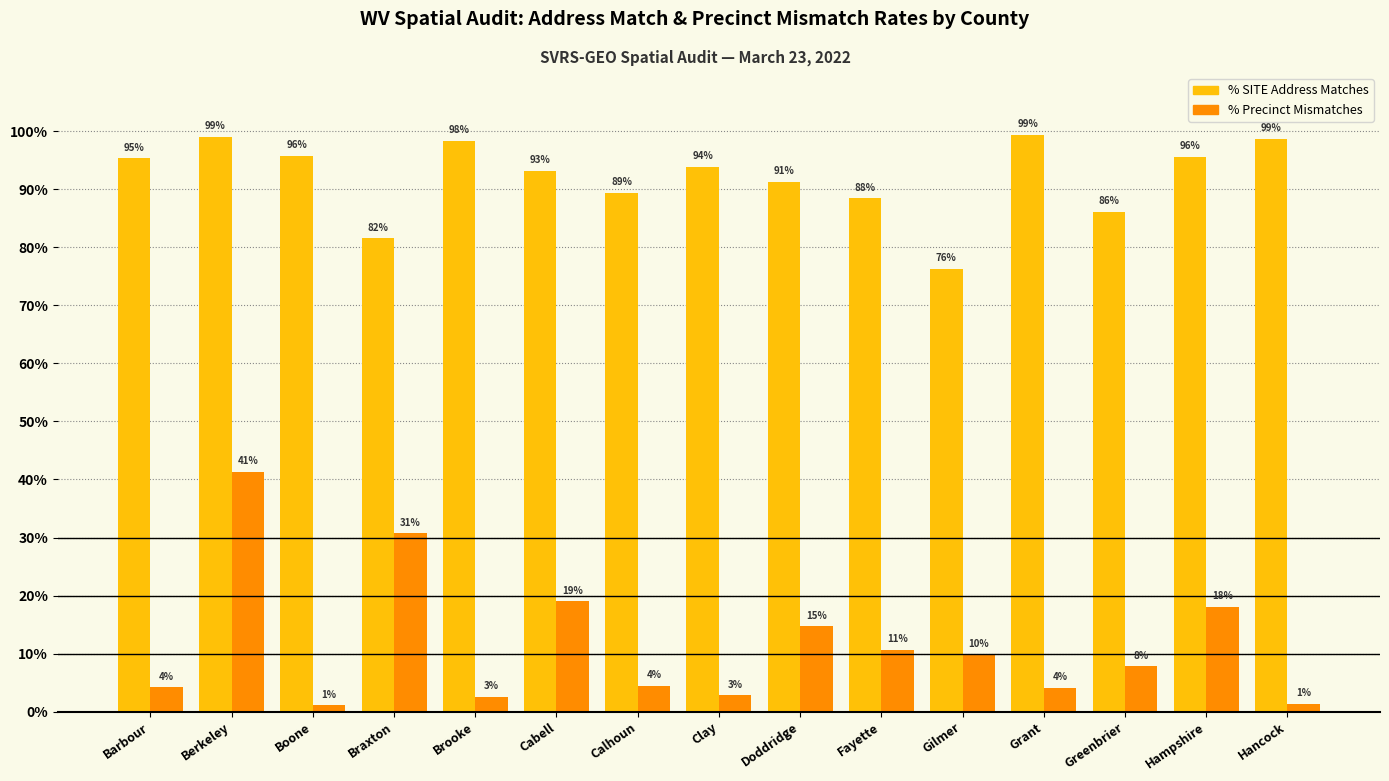

What is the average value of the % SITE Address Matches series?

0.9